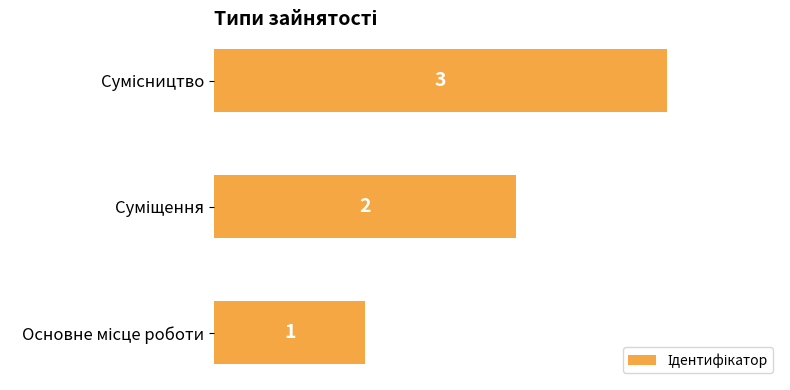

Count the values in the range 1 to 3.

3